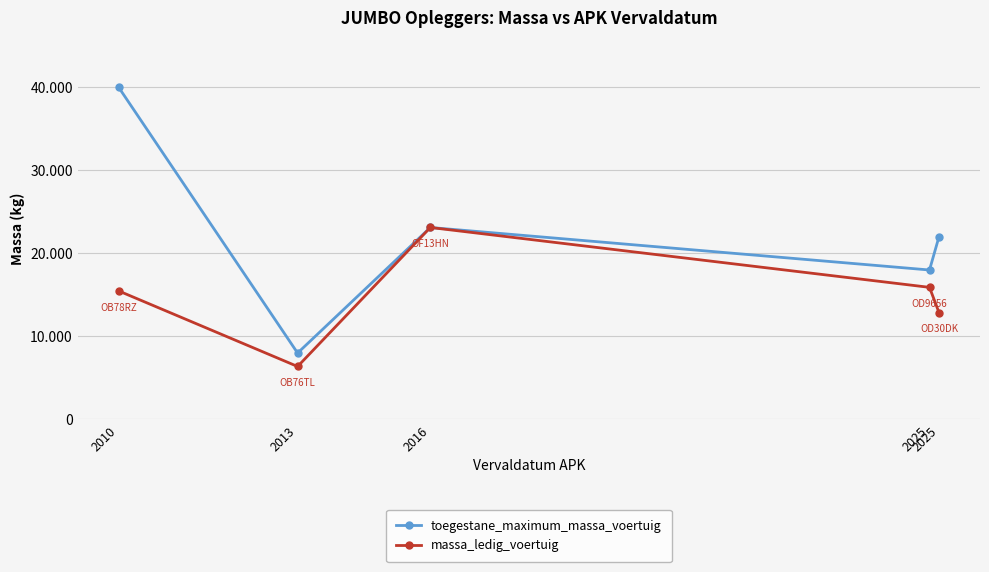

Is this an area chart (filled region under the line)?

No